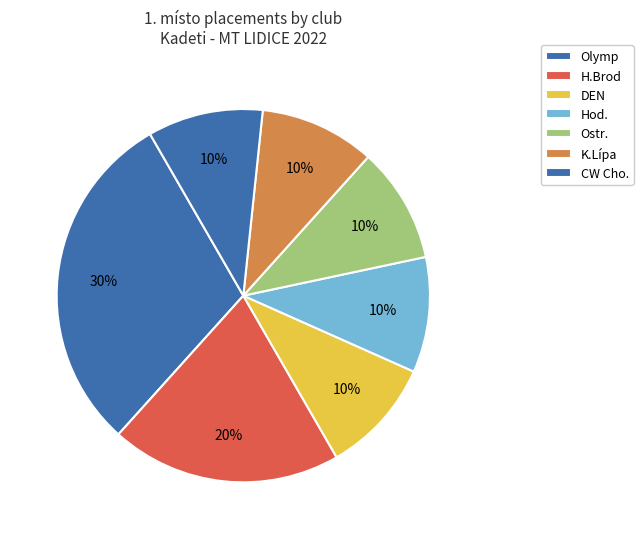

To the nearest percent, what is the difference between the largest and smallest slice percentages?

20%